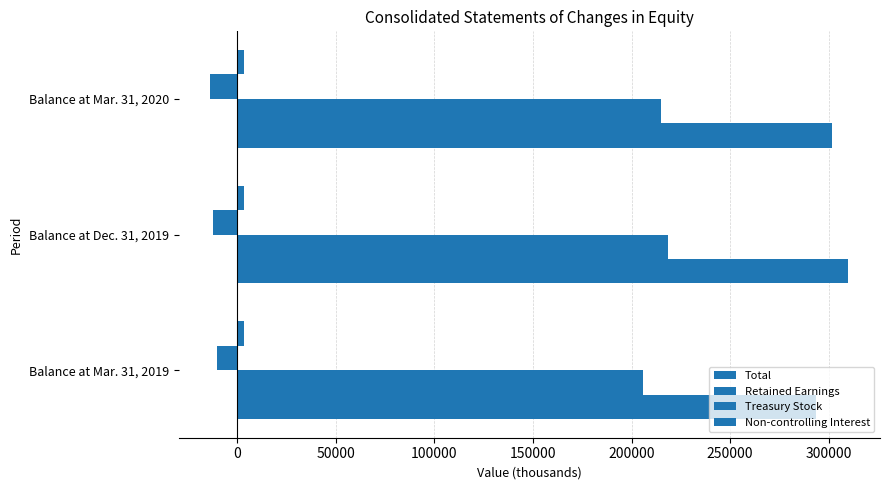

Count the number of categories in the chart.

3